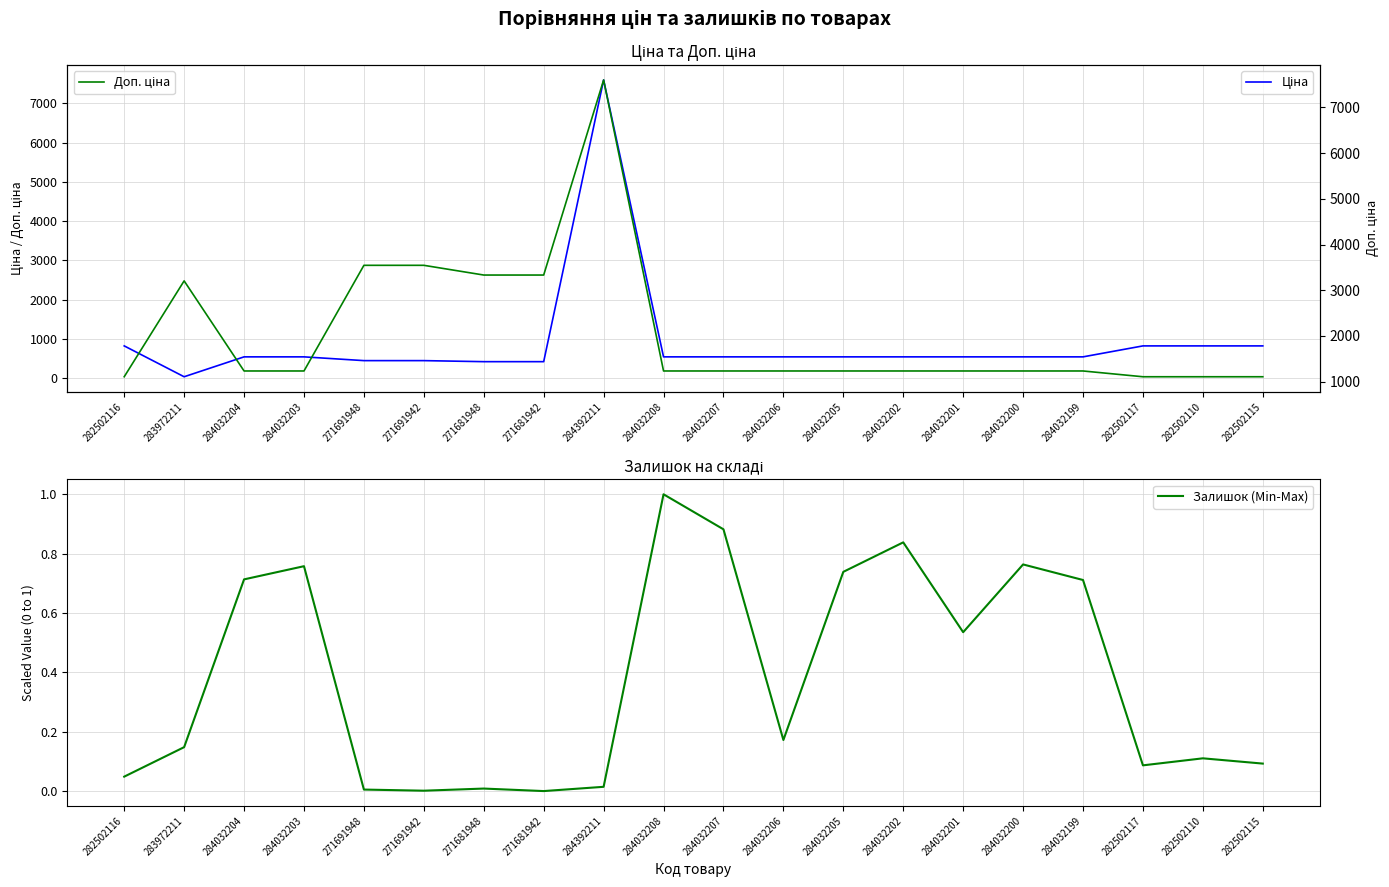

Is this an area chart (filled region under the line)?

No